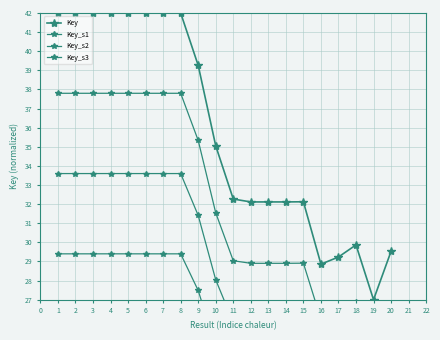

True or false: Key_s3 and Key_s1 cross at least once.

False